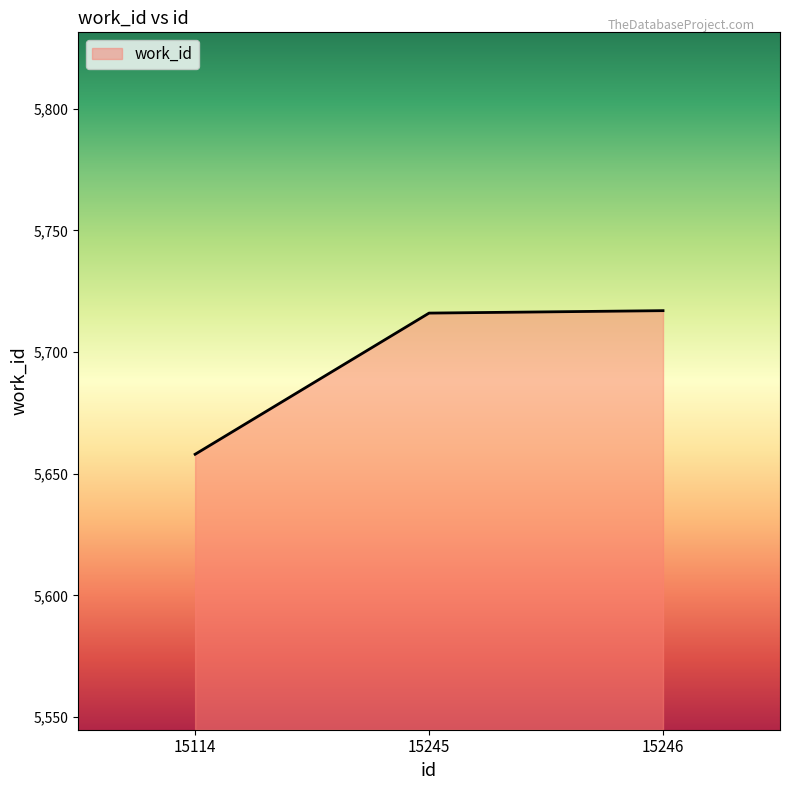

What is the sum of the values at 15114 and 15246?

11375